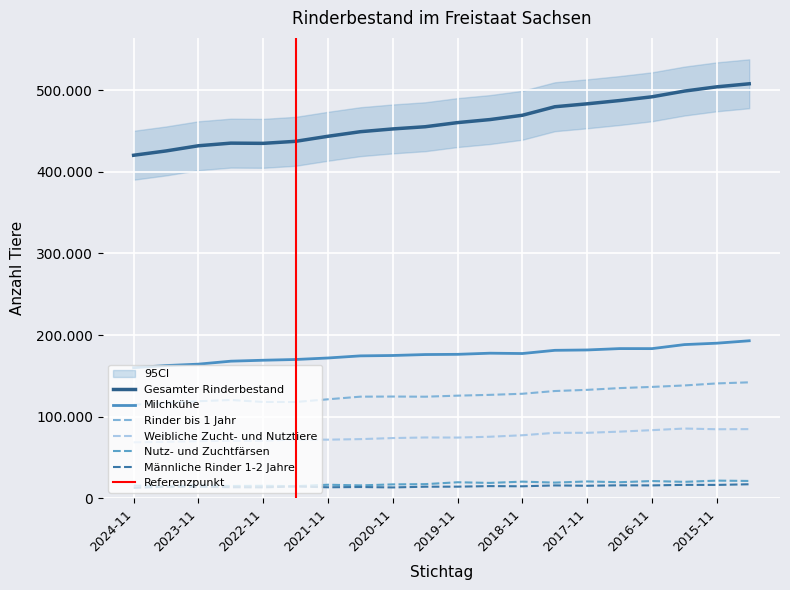

At how many categories does at least one series exceed 424984?

19